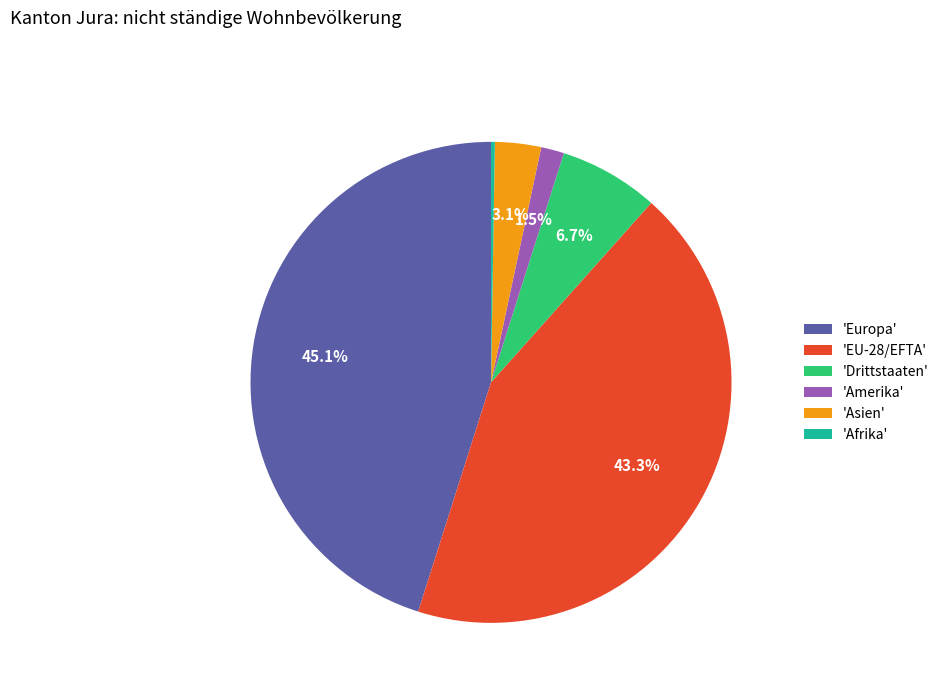

Does any single category account for the majority?

No